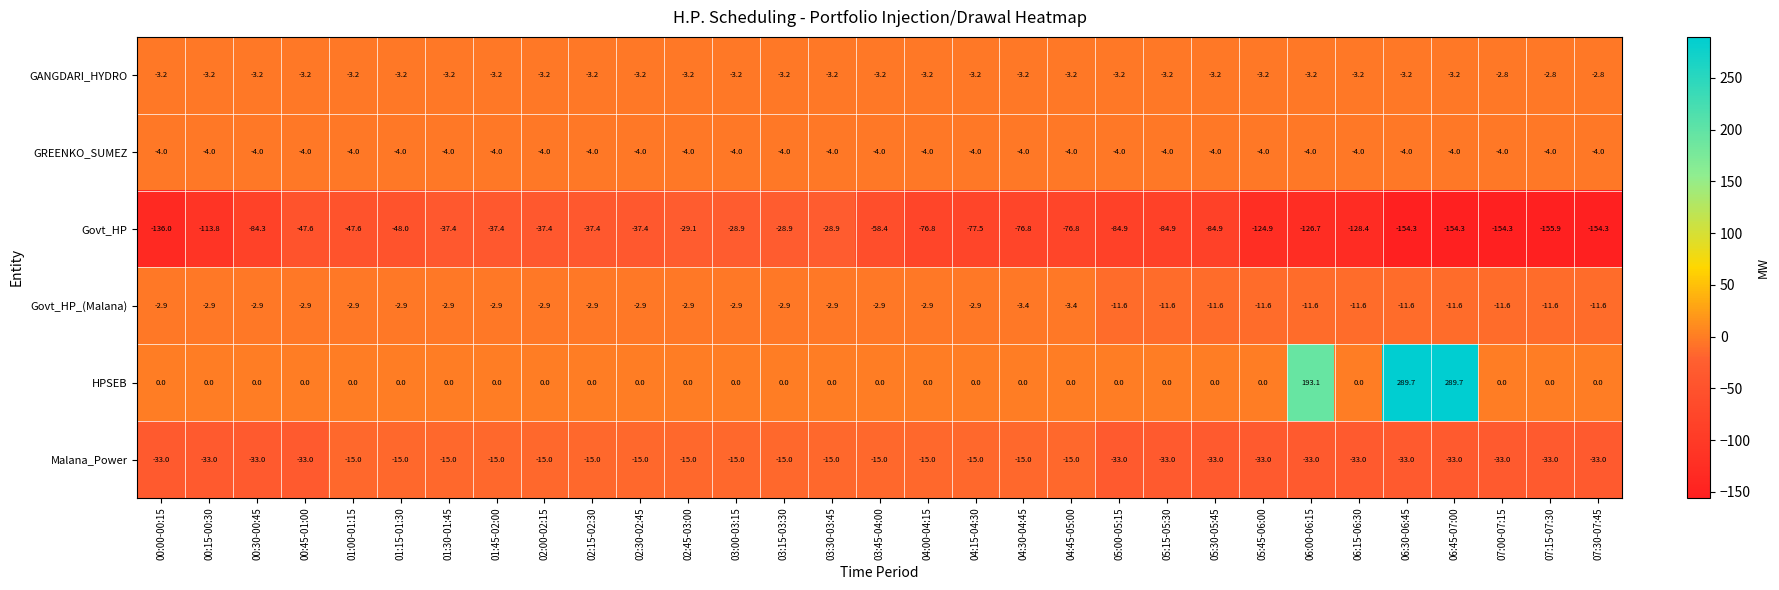

The Govt_HP_(Malana) series shows -11.6 at 06:15-06:30. True or false?

True